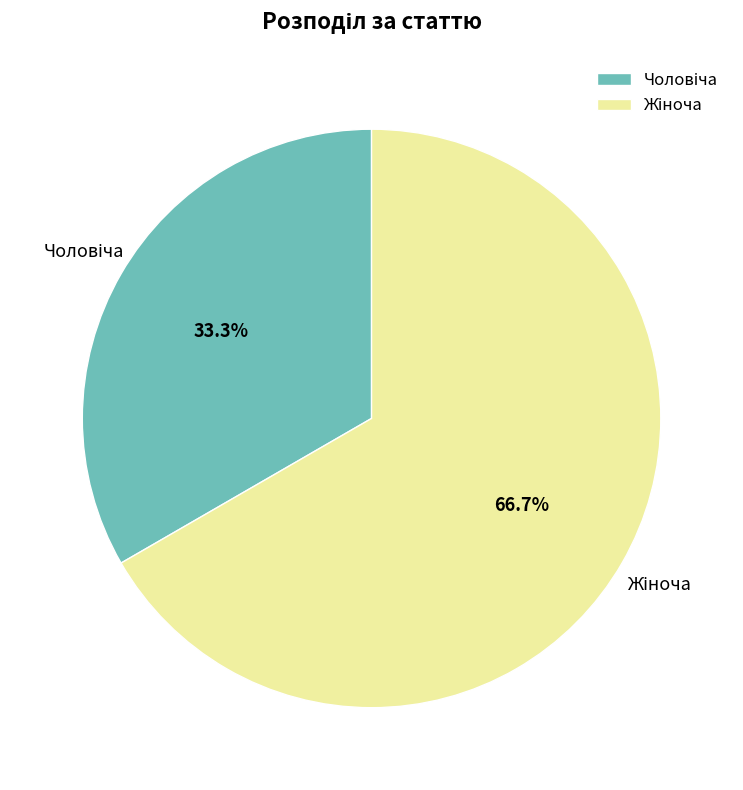

Is there any slice that represents more than half of the pie?

Yes